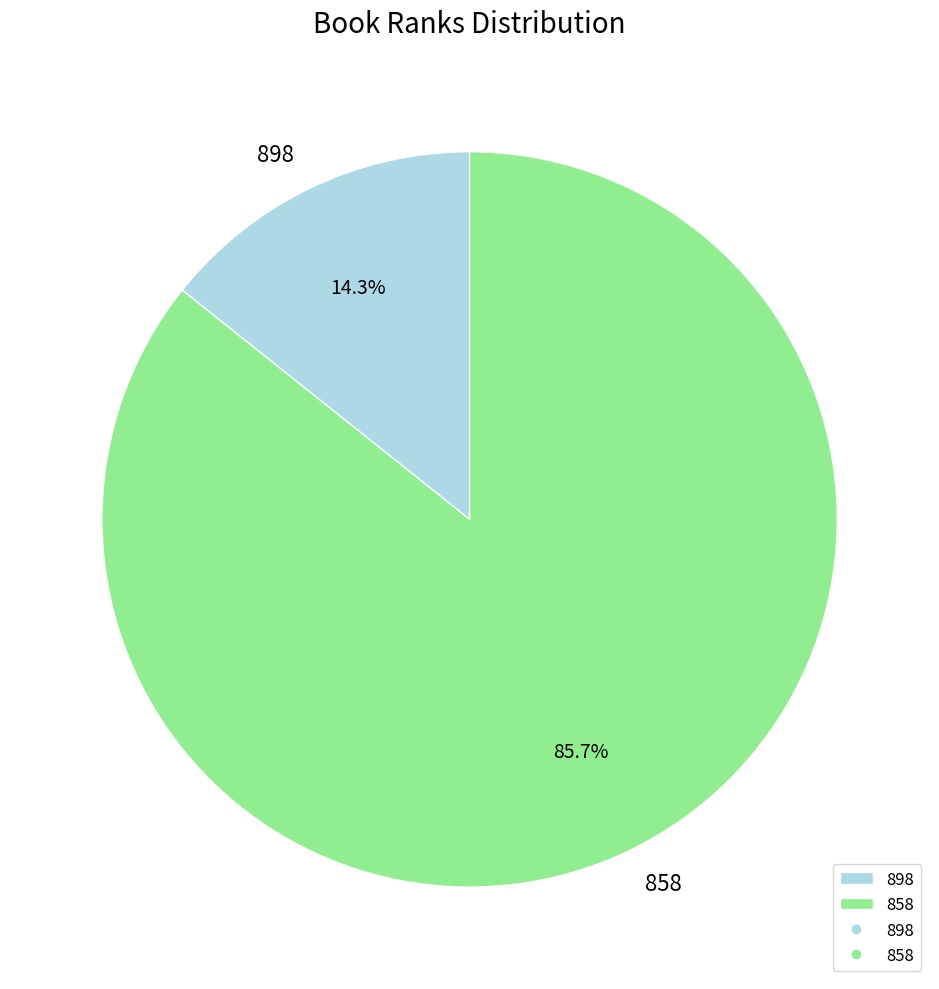

How much of the chart is everything except 898?

85.7%